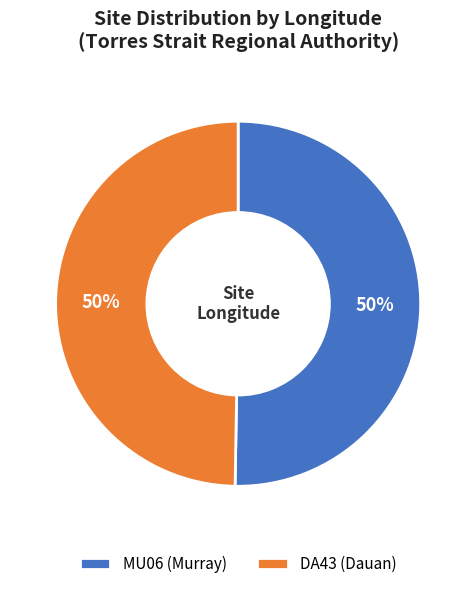

To the nearest percent, what is the average slice percentage?

50%